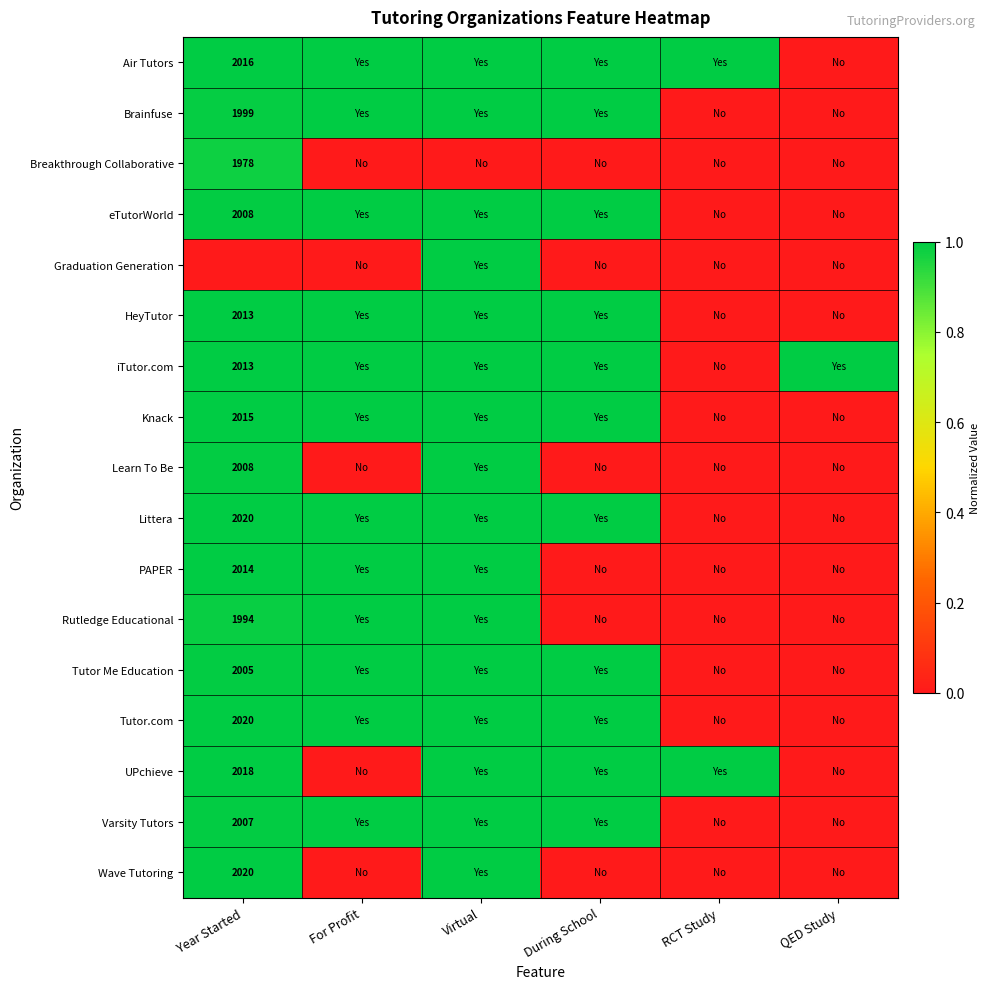

How many series are shown in this chart?

17